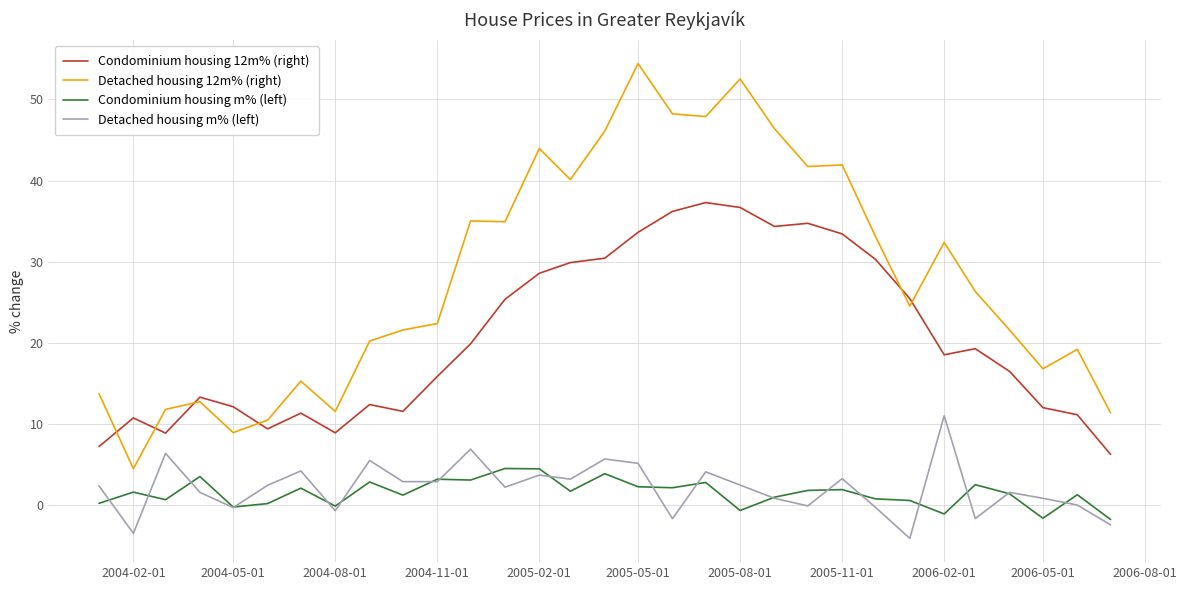

Rank the series by their maximum value, from lowest to highest.

Condominium housing m% (left), Detached housing m% (left), Condominium housing 12m% (right), Detached housing 12m% (right)